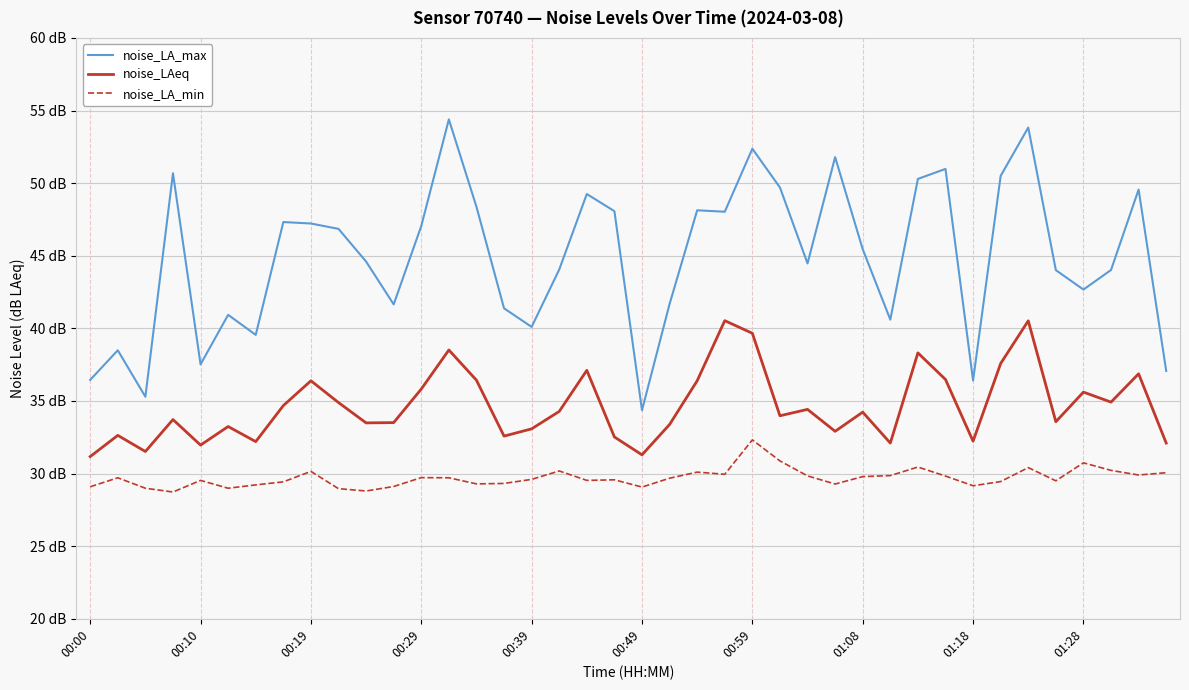

Reading left to right, what are all the values shown in this chart?

noise_LA_max: 36.5	38.5	35.3	50.7	37.5	40.9	39.5	47.3	47.2	46.9	44.6	41.6	47.0	54.4	48.4	41.4	40.1	44.0	49.2	48.1	34.4	41.7	48.1	48.0	52.4	49.7	44.5	51.8	45.5	40.6	50.3	51.0	36.4	50.5	53.8	44.0	42.7	44.0	49.6	37.1
noise_LAeq: 31.2	32.6	31.5	33.7	32.0	33.2	32.2	34.7	36.4	34.9	33.5	33.5	35.8	38.5	36.4	32.6	33.1	34.3	37.1	32.5	31.3	33.4	36.4	40.5	39.7	34.0	34.4	32.9	34.2	32.1	38.3	36.5	32.2	37.6	40.5	33.6	35.6	34.9	36.9	32.1
noise_LA_min: 29.1	29.7	29.0	28.7	29.5	29.0	29.2	29.4	30.1	29.0	28.8	29.1	29.7	29.7	29.3	29.3	29.6	30.2	29.5	29.6	29.1	29.7	30.1	29.9	32.3	30.9	29.8	29.3	29.8	29.9	30.4	29.8	29.2	29.4	30.4	29.5	30.7	30.2	29.9	30.1